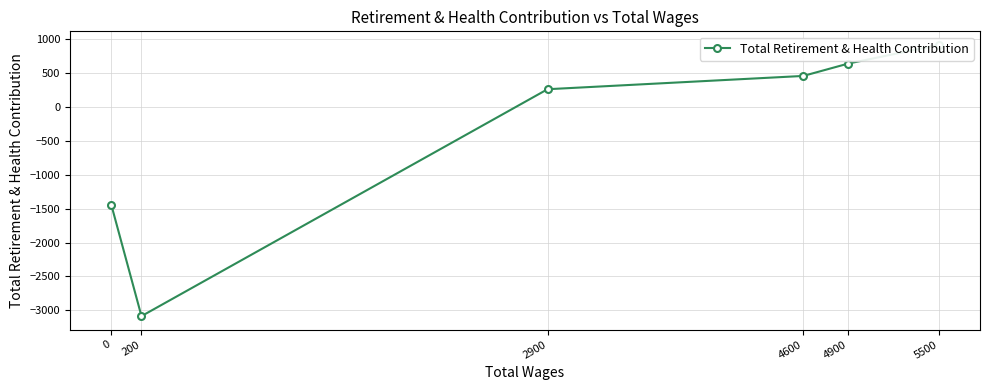

What is the minimum value shown in the chart?

-3086